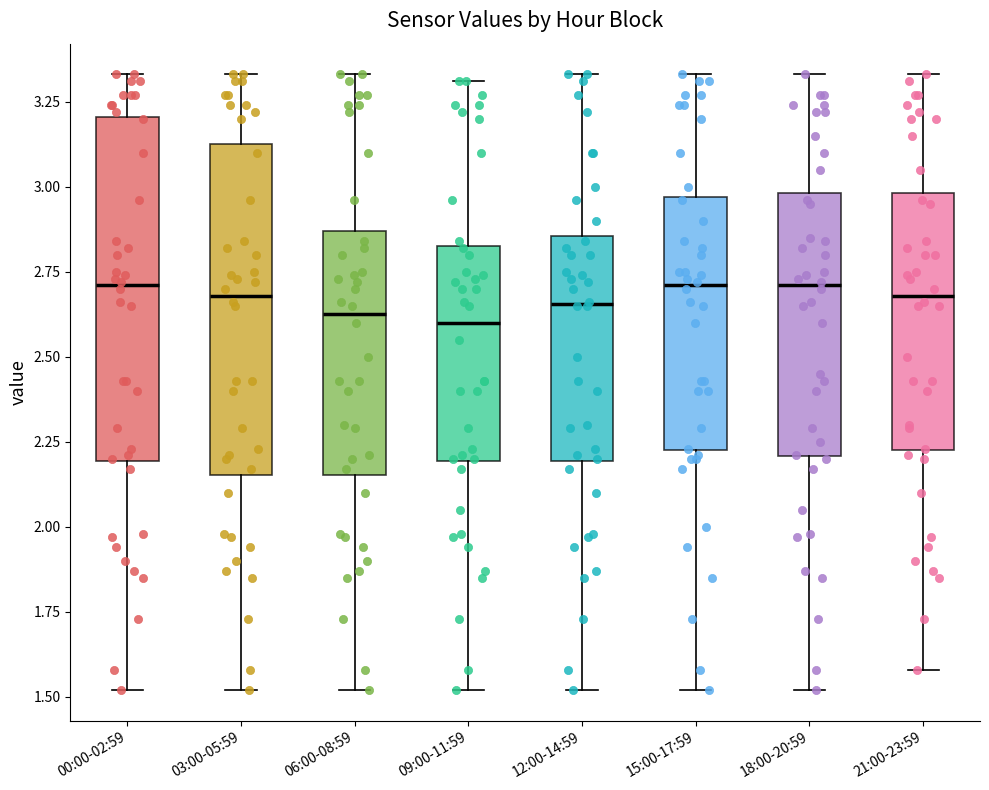

Reading left to right, transcribe this box plot: for each box, give where its median line is, the range the box spans, and where its two whiskers end, as read against the y-axis. The values are not printed on the chart, so give them approximately, as read against the axis.

00:00-02:59: median 2.70, box 2.20 to 3.20, whiskers 1.50 to 3.35
03:00-05:59: median 2.70, box 2.15 to 3.15, whiskers 1.50 to 3.35
06:00-08:59: median 2.65, box 2.15 to 2.85, whiskers 1.50 to 3.35
09:00-11:59: median 2.60, box 2.20 to 2.85, whiskers 1.50 to 3.30
12:00-14:59: median 2.65, box 2.20 to 2.85, whiskers 1.50 to 3.35
15:00-17:59: median 2.70, box 2.25 to 2.95, whiskers 1.50 to 3.35
18:00-20:59: median 2.70, box 2.20 to 3.00, whiskers 1.50 to 3.35
21:00-23:59: median 2.70, box 2.25 to 3.00, whiskers 1.60 to 3.35